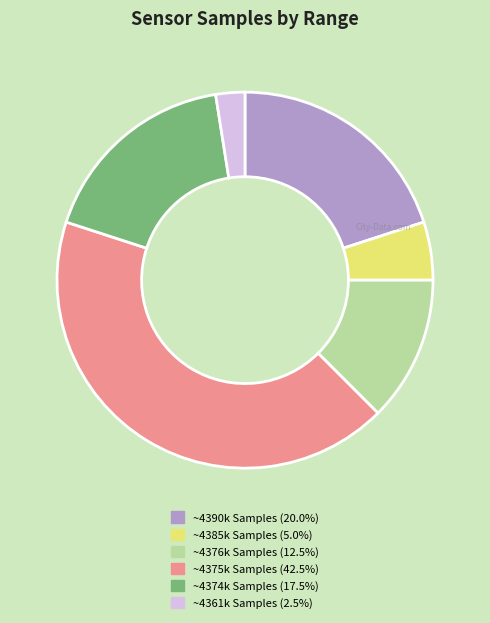

Does any single category account for the majority?

No